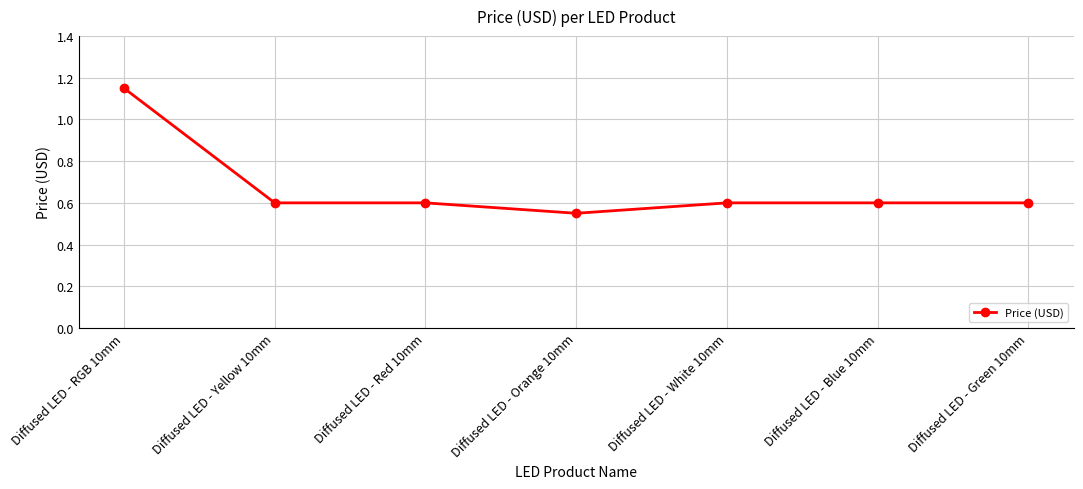

Is it true that the value at Diffused LED - Yellow 10mm is 0.9?

False